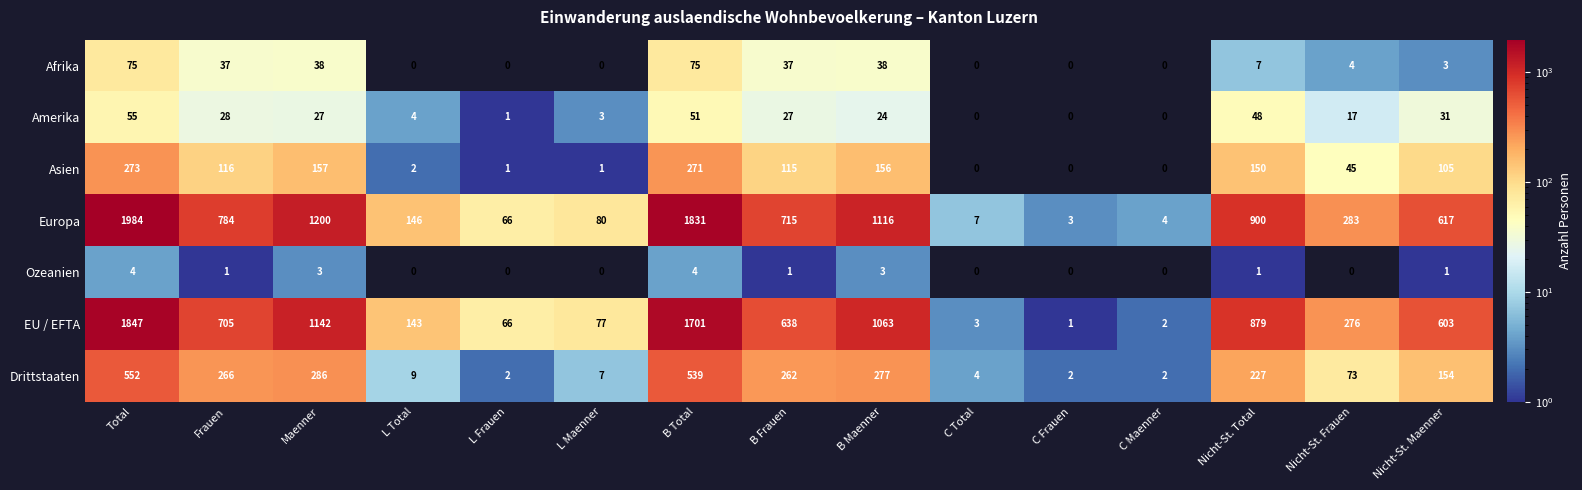

What is the greatest value displayed?

1984